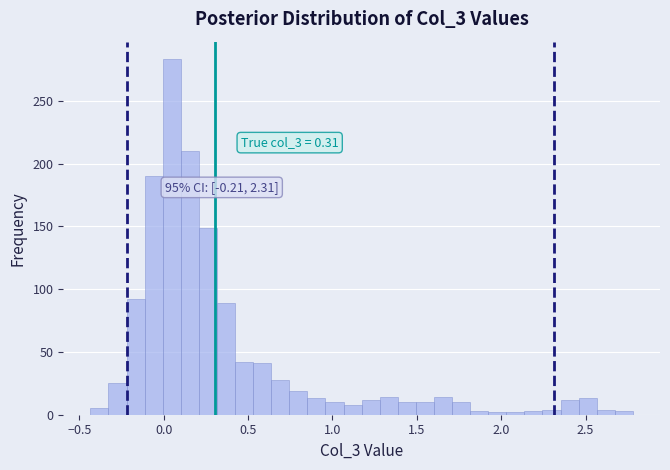

Around what value on the x-axis is the tallest bar? Give the approximate position of its centre, as read against the axis.

0.05